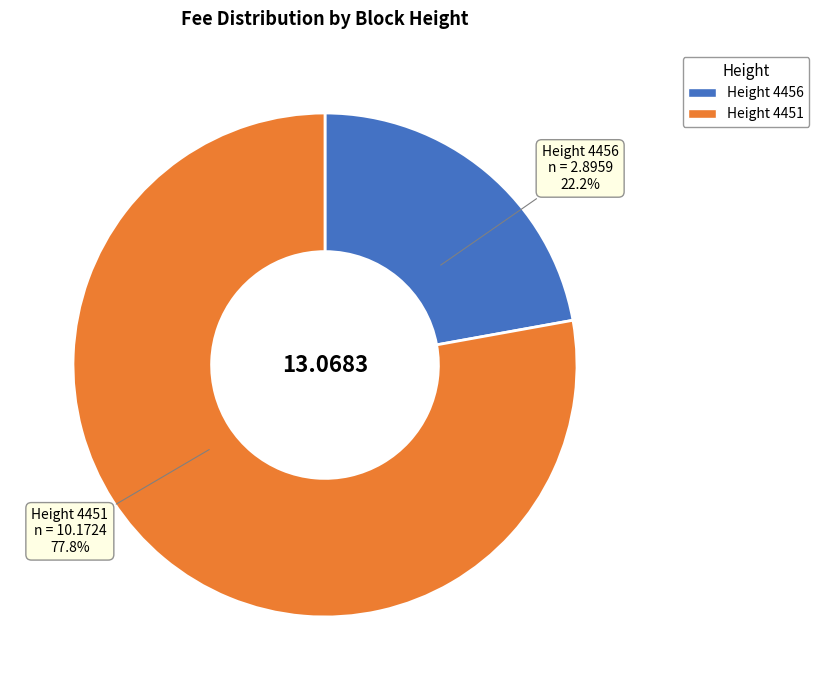

Is there any slice that represents more than half of the pie?

Yes